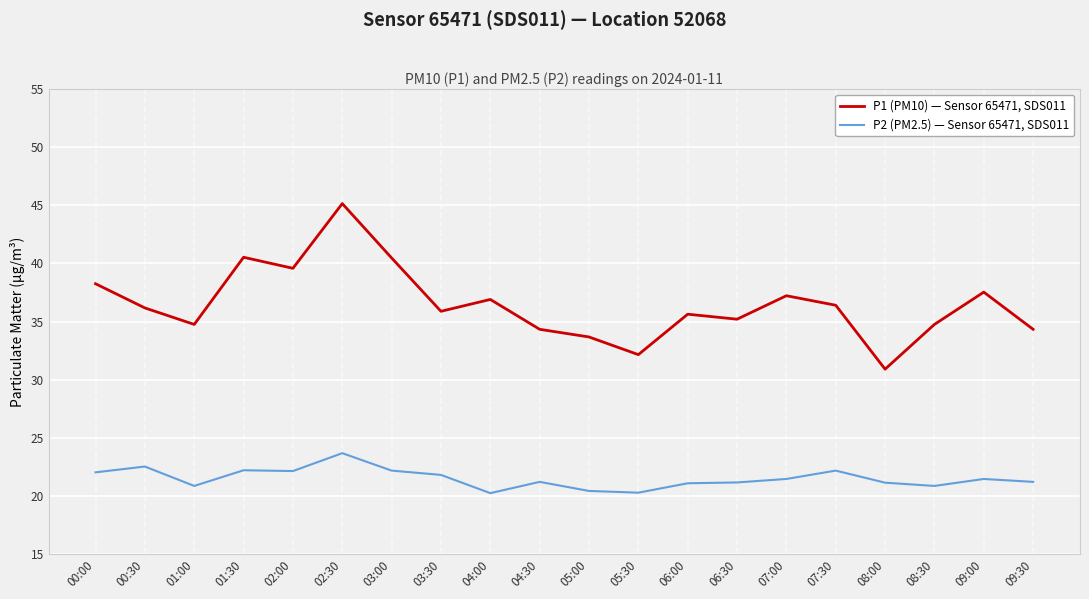

Rank the series by their maximum value, from lowest to highest.

P2 (PM2.5) — Sensor 65471, SDS011, P1 (PM10) — Sensor 65471, SDS011